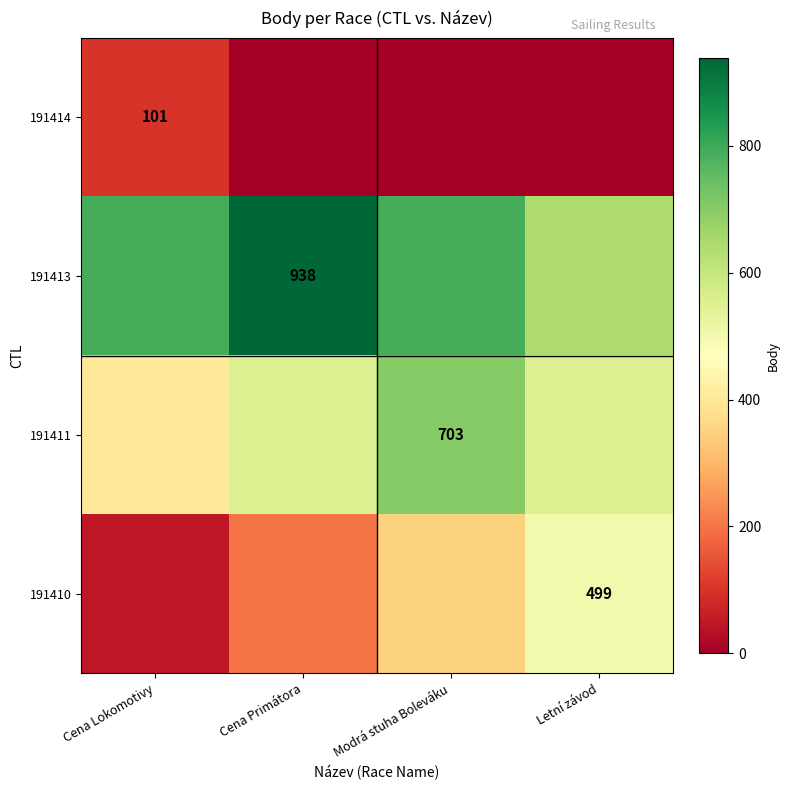

What is the difference between the highest and lowest values at Cena Lokomotivy?

739